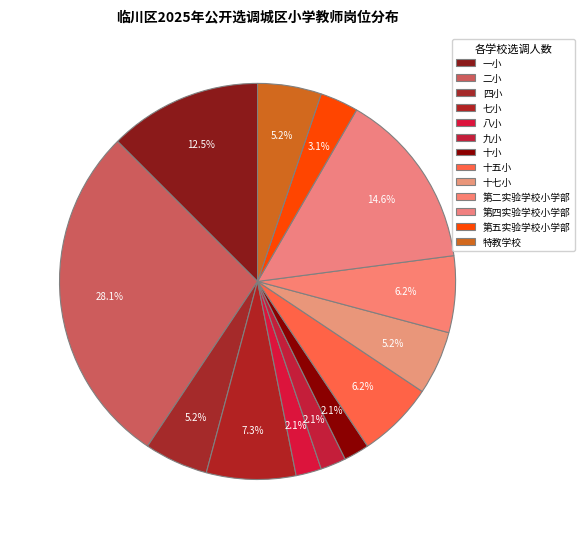

To the nearest percent, what is the combined percentage of 八小 and 特教学校?

7%